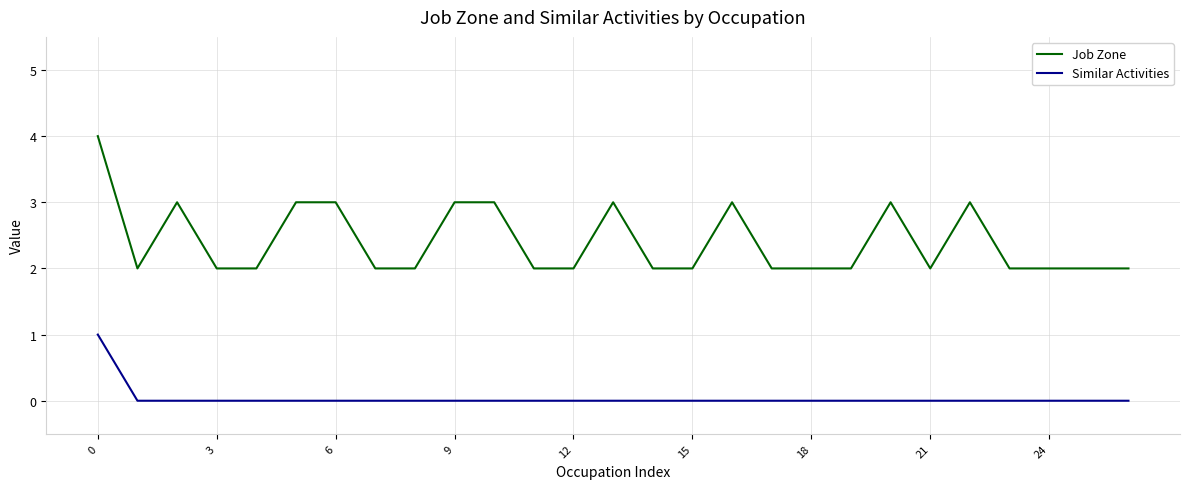

How many lines are shown in the chart?

2